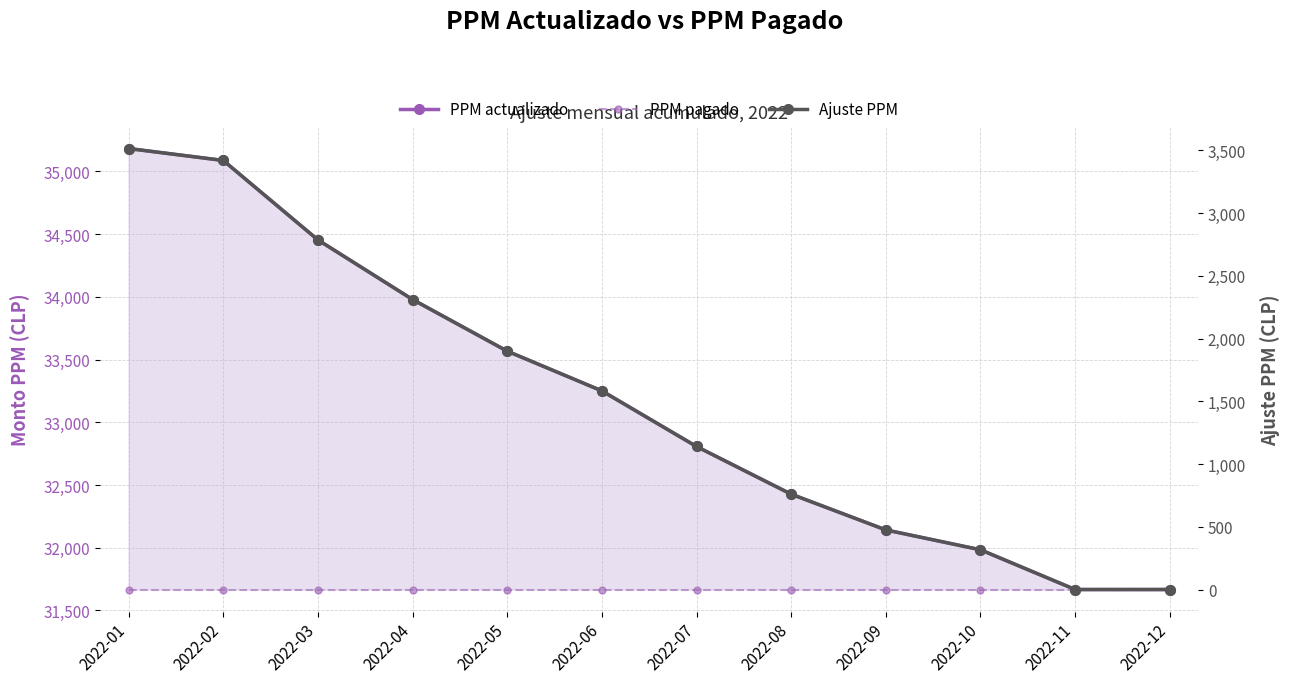

Which series has the largest total across all categories?

PPM actualizado